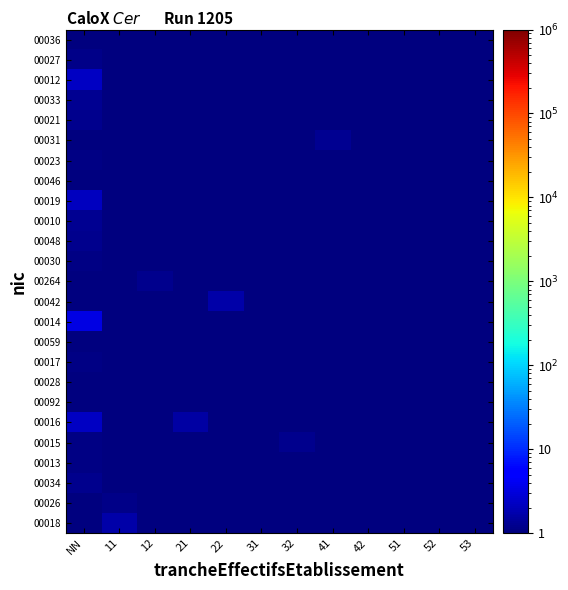

How many distinct data groups are displayed?

25